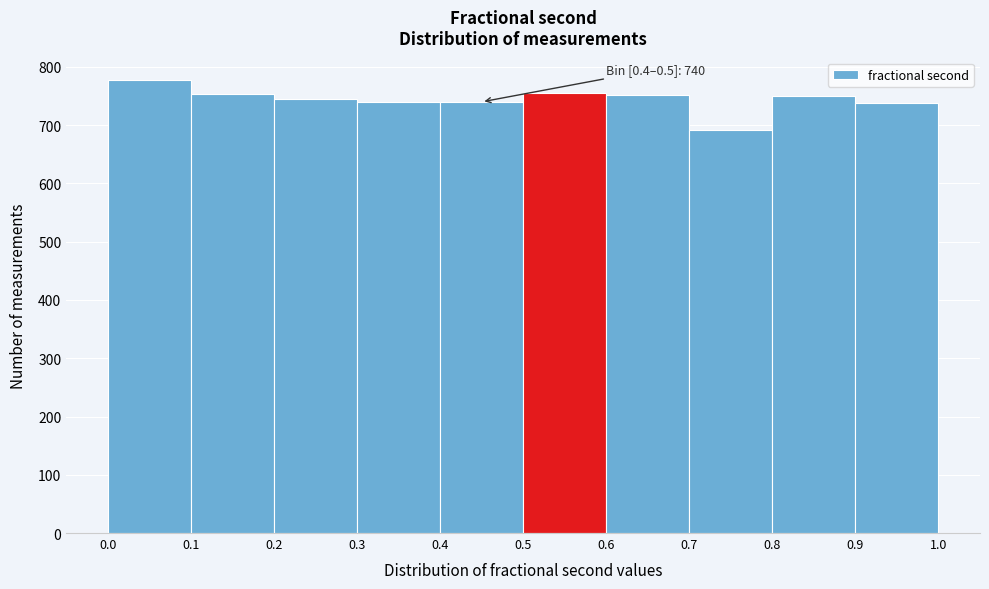

Over which range of the x-axis is the bar tallest?

0.0 to 0.1